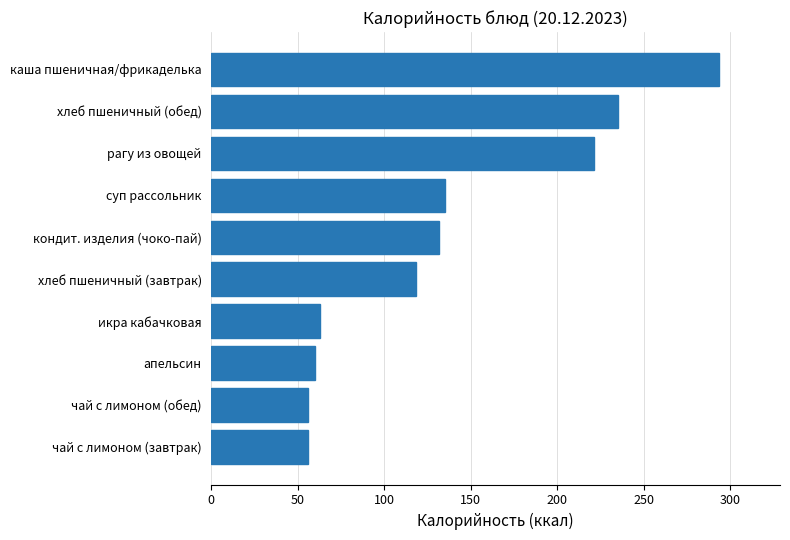

Reading bottom to top, list all the values displayed in this chart.

чай с лимоном (завтрак)=56.0	чай с лимоном (обед)=56.0	апельсин=60.0	икра кабачковая=63.0	хлеб пшеничный (завтрак)=118.0	кондит. изделия (чоко-пай)=131.4	суп рассольник=135.0	рагу из овощей=221.3	хлеб пшеничный (обед)=235.0	каша пшеничная/фрикаделька=293.4